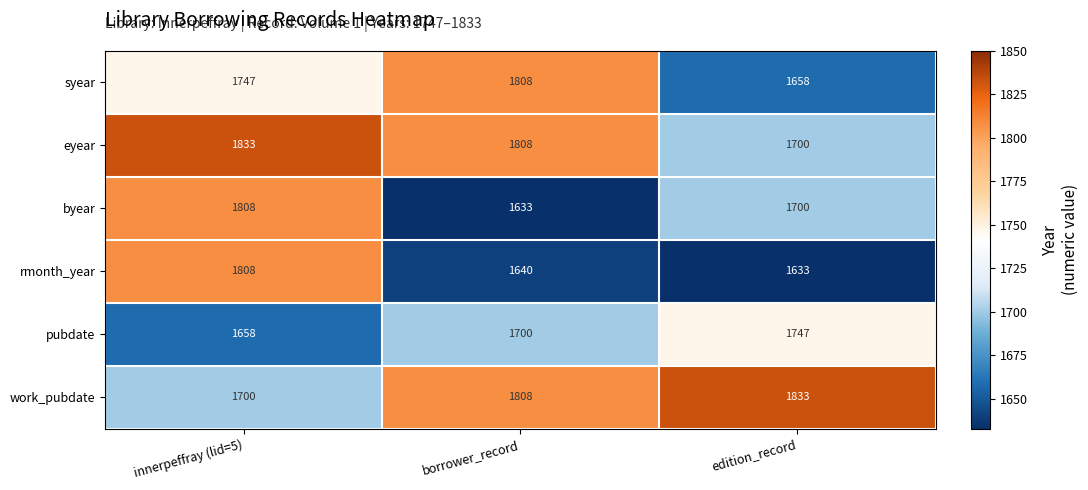

At how many categories does at least one series exceed 1698?

3